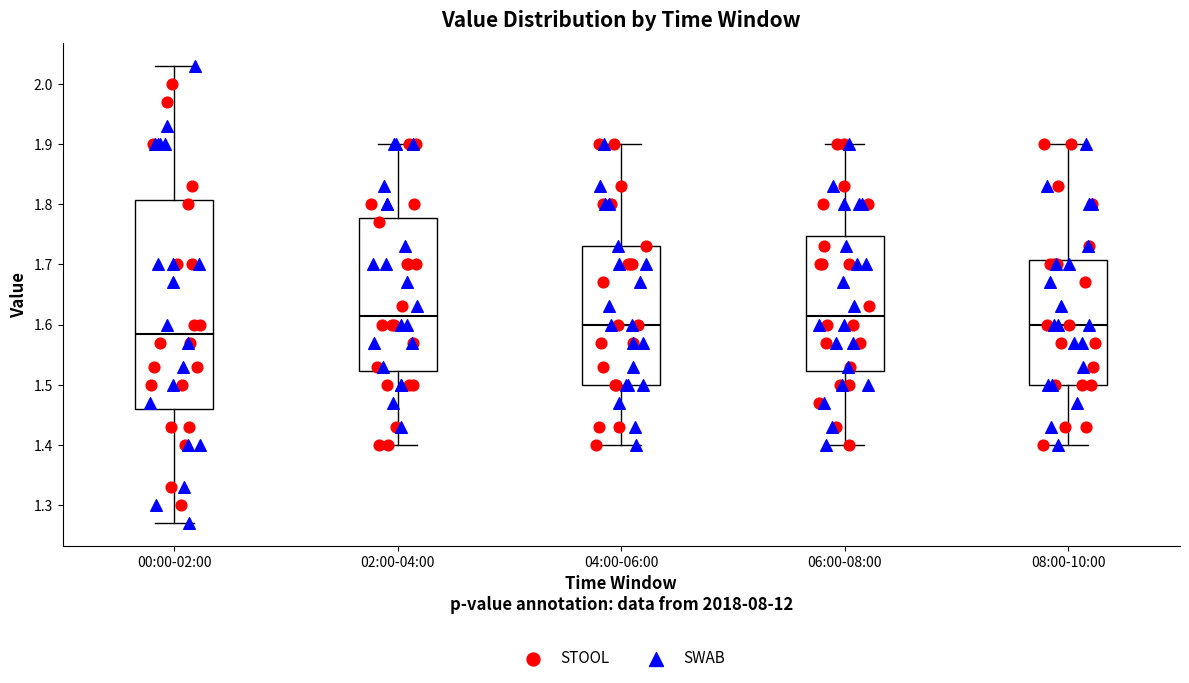

Reading left to right, transcribe this box plot: for each box, give where its median line is, the range the box spans, and where its two whiskers end, as read against the y-axis. The values are not printed on the chart, so give them approximately, as read against the axis.

00:00-02:00: median 1.59, box 1.46 to 1.81, whiskers 1.27 to 2.03
02:00-04:00: median 1.62, box 1.52 to 1.78, whiskers 1.40 to 1.90
04:00-06:00: median 1.60, box 1.50 to 1.73, whiskers 1.40 to 1.90
06:00-08:00: median 1.62, box 1.52 to 1.75, whiskers 1.40 to 1.90
08:00-10:00: median 1.60, box 1.50 to 1.71, whiskers 1.40 to 1.90